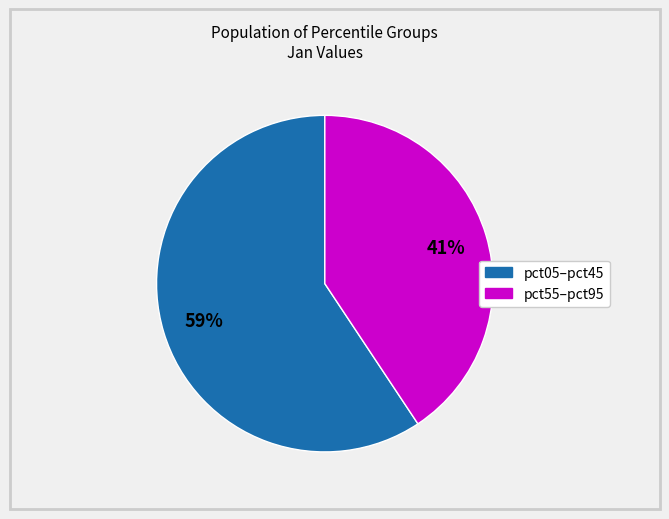

How many segments does this pie chart have?

2